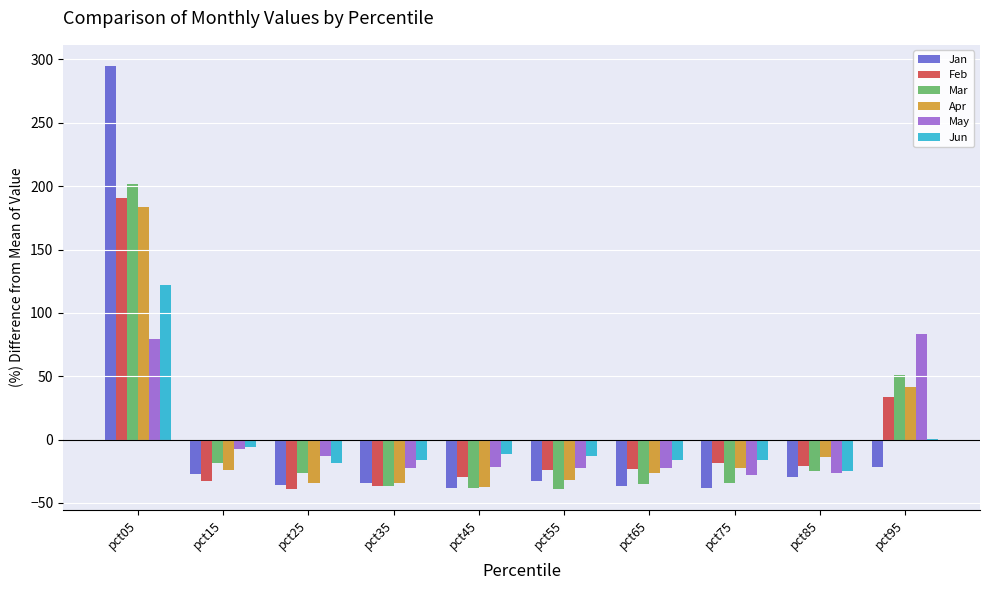

Which series changed the most between pct35 and pct65?

Feb